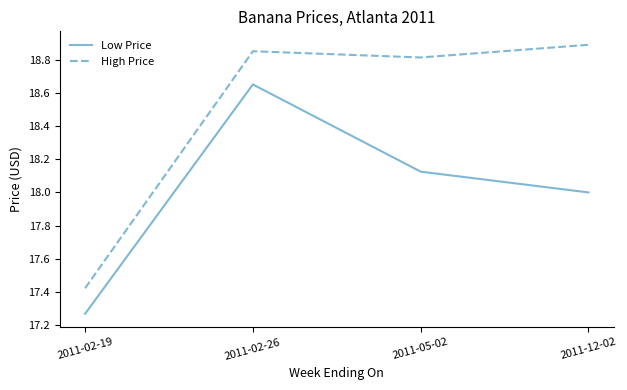

True or false: Low Price has a value of 4.6 at 2011-02-26.

False